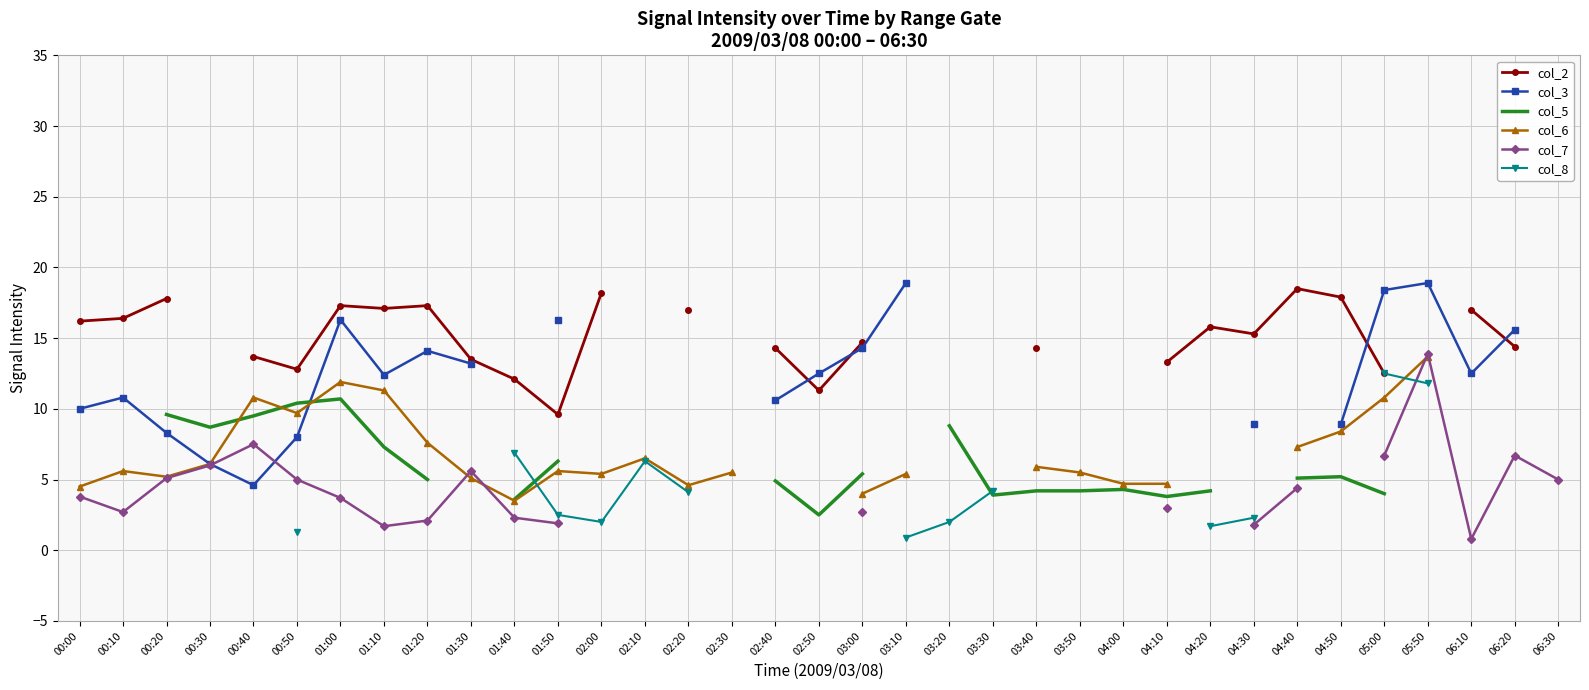

True or false: col_2 has more than 1 points higher than both neighbors.

True